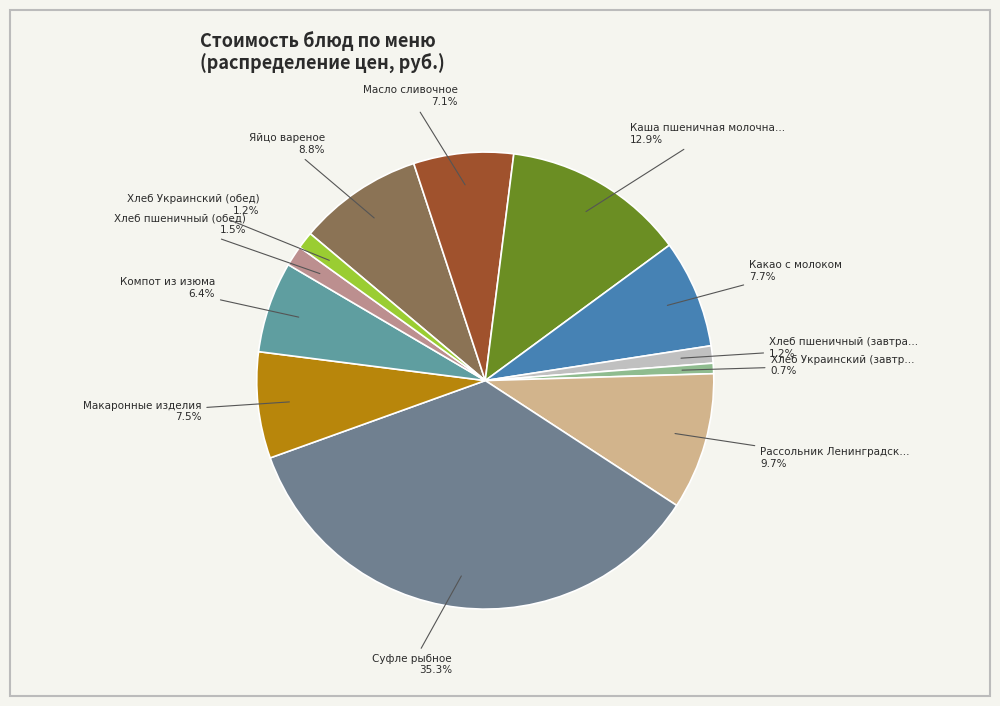

How many segments does this pie chart have?

12